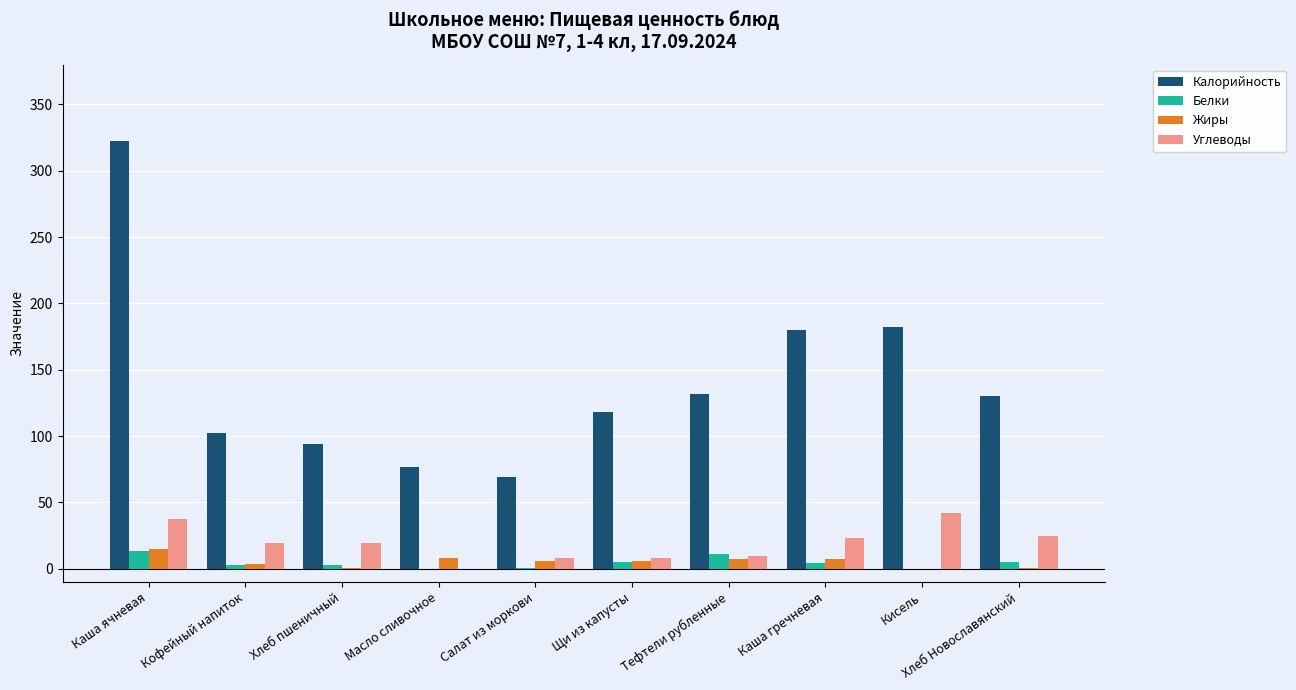

Which series has the largest total across all categories?

Калорийность